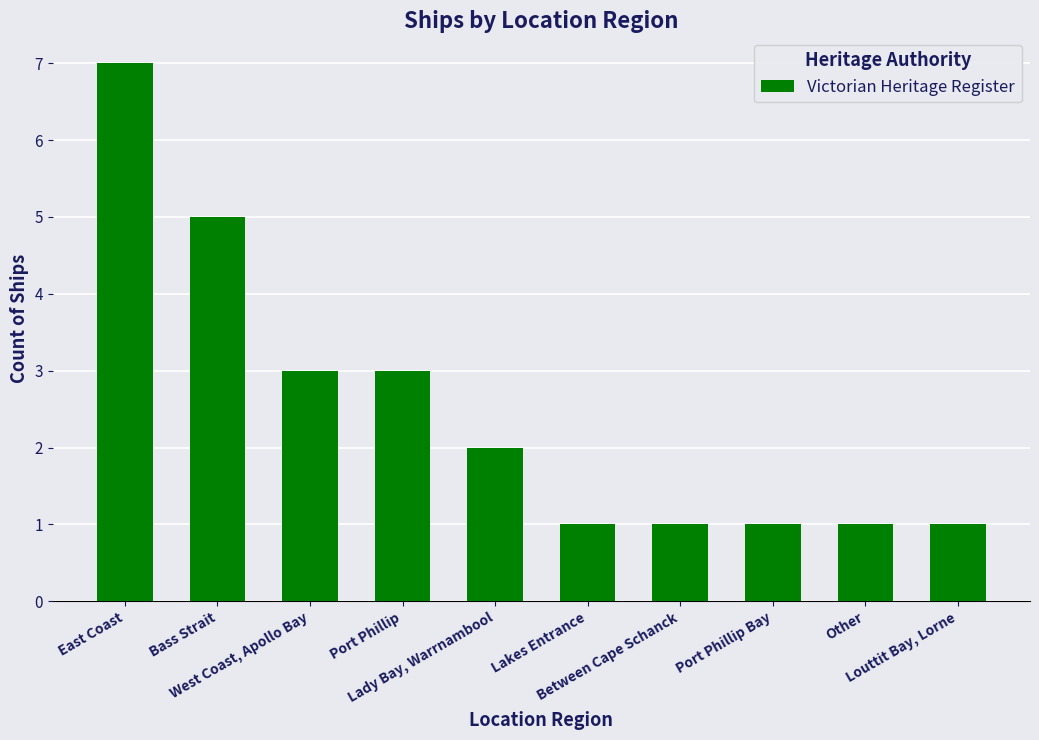

At which category does the chart reach its peak across all series?

East Coast